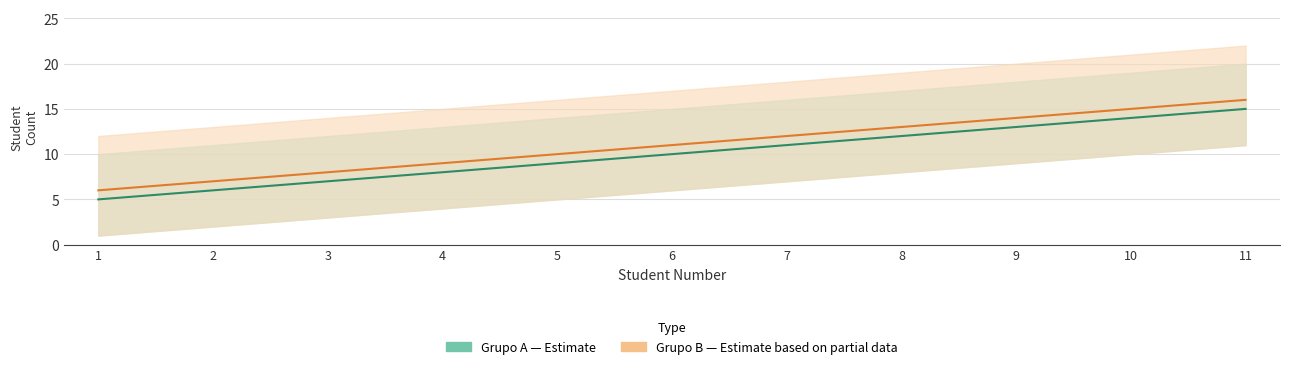

List the series in order of their overall mean, lowest first.

Grupo A (mid), Grupo B (mid)